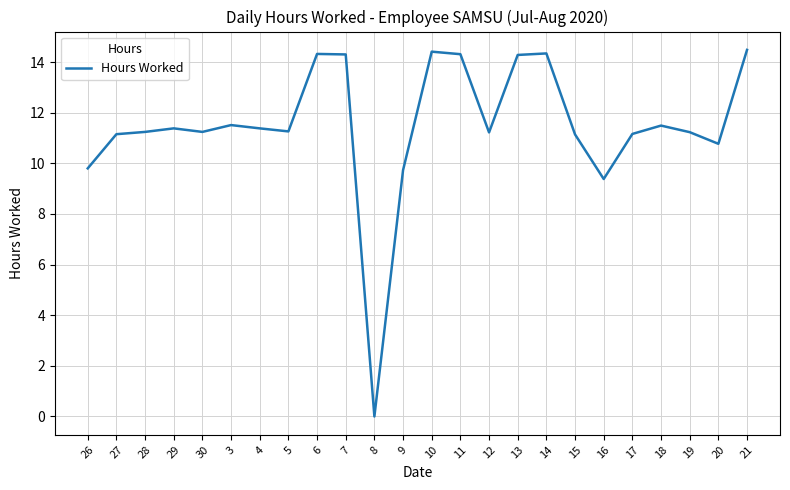

The value at 11 is 14.3. True or false?

True